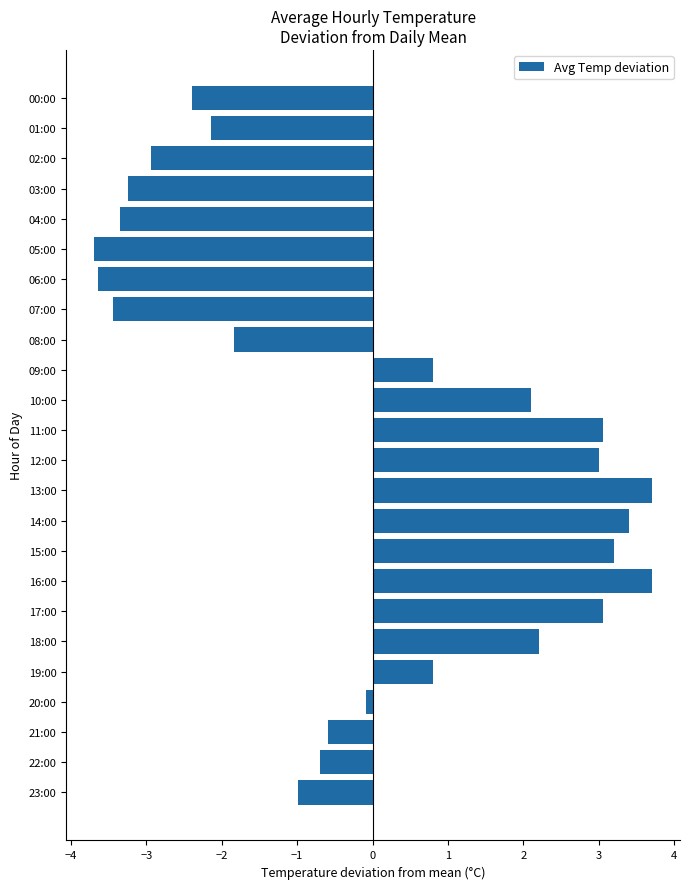

How many negative values are there?

13